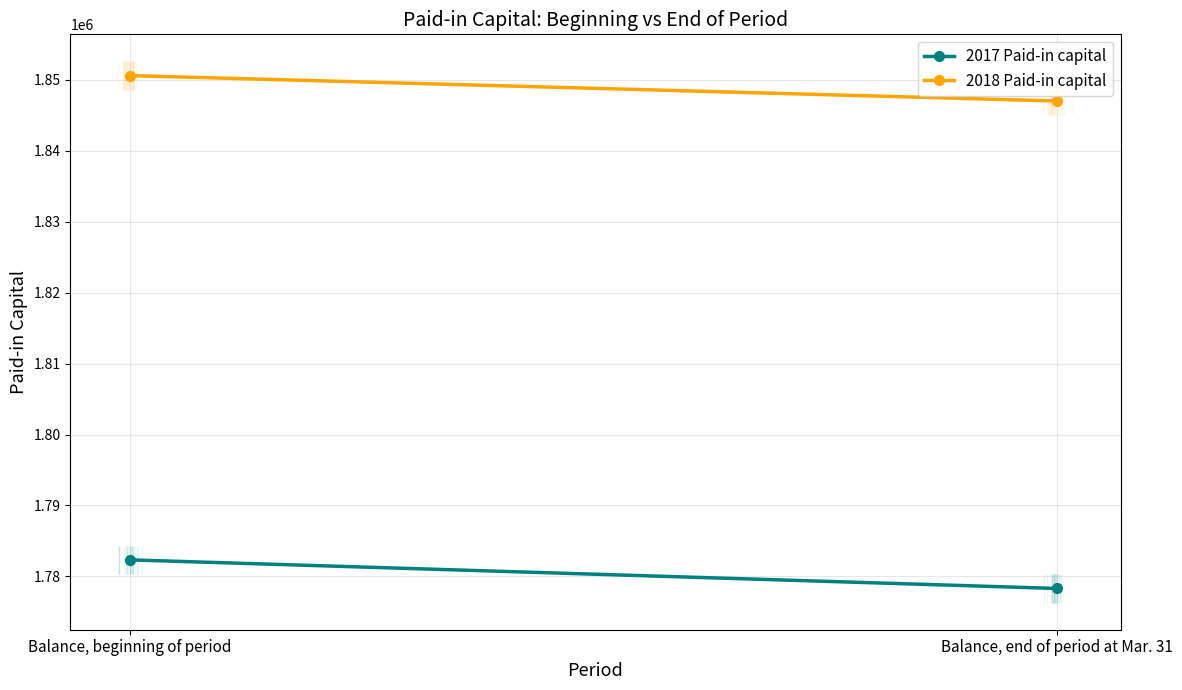

How many series are shown in this chart?

2